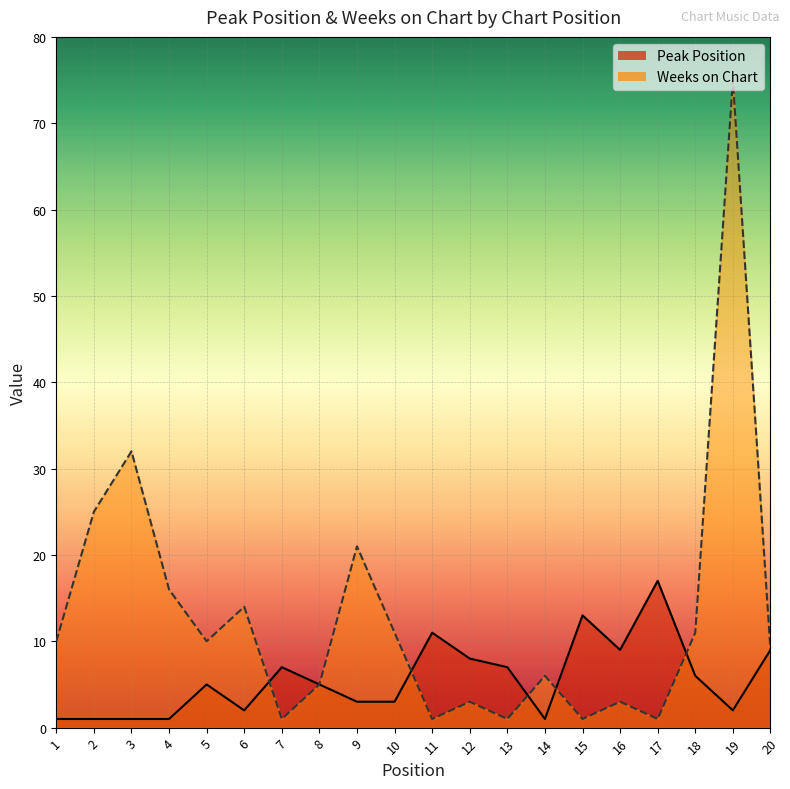

Is it true that Peak Position equals 1 at 1?

True